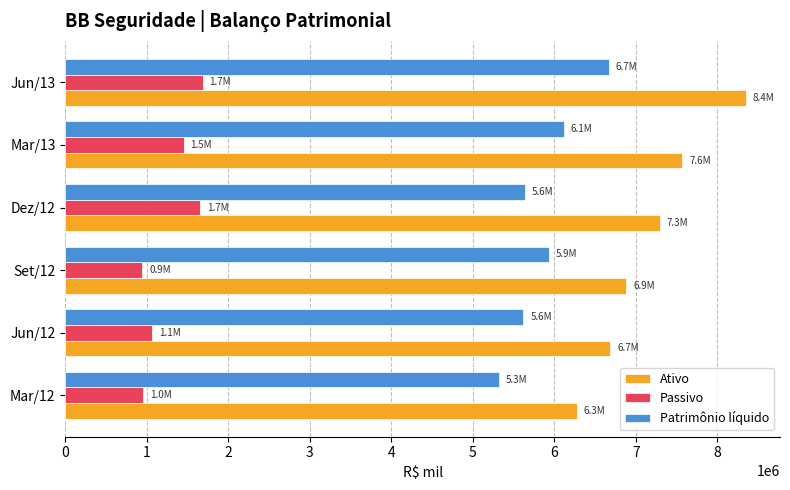

Which series has the largest total across all categories?

Ativo